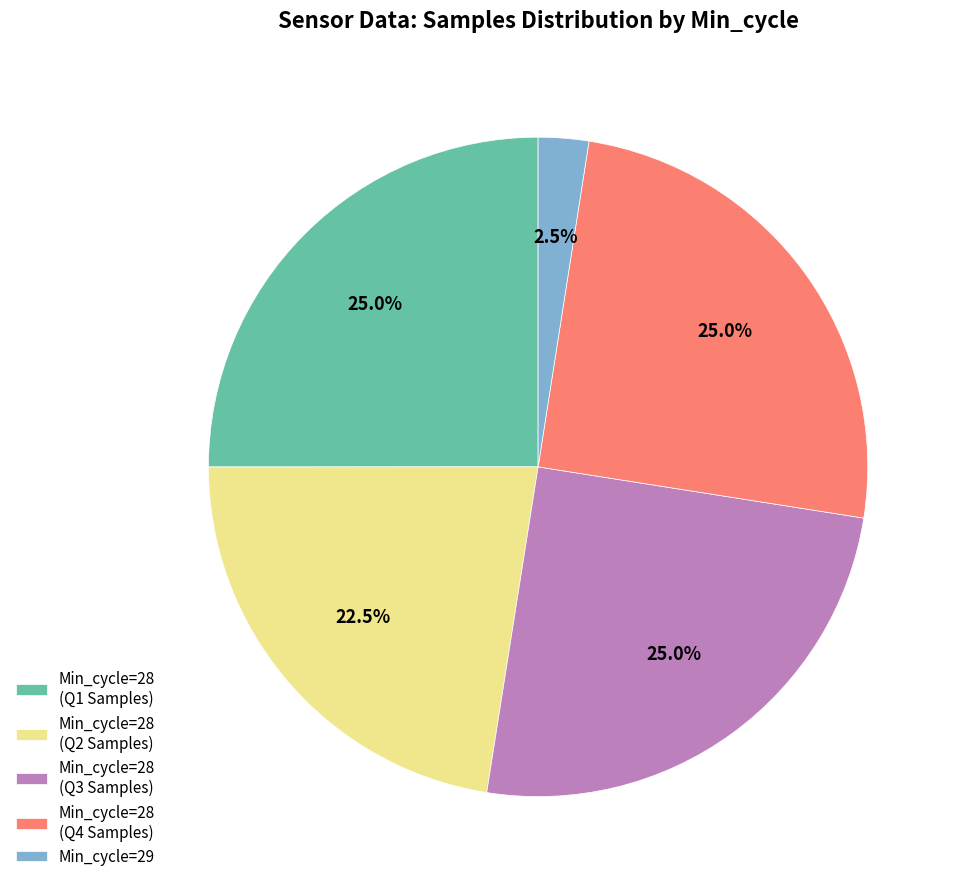

Does any single category account for the majority?

No